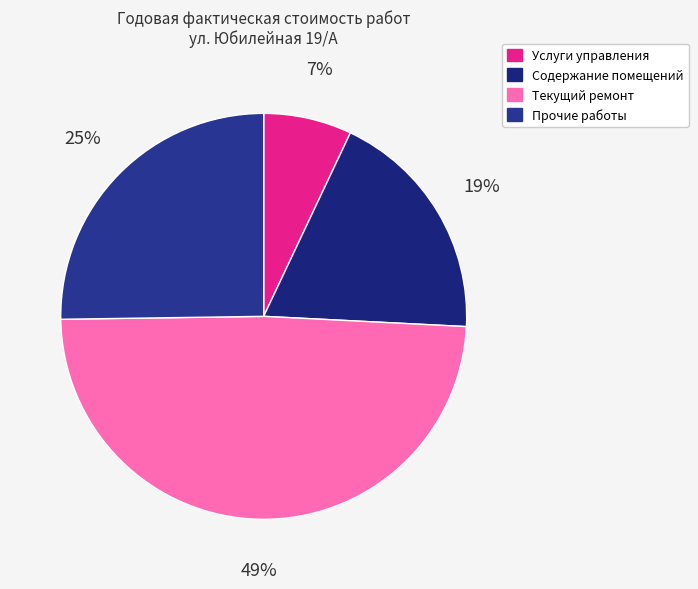

Is there a majority slice in this chart?

No